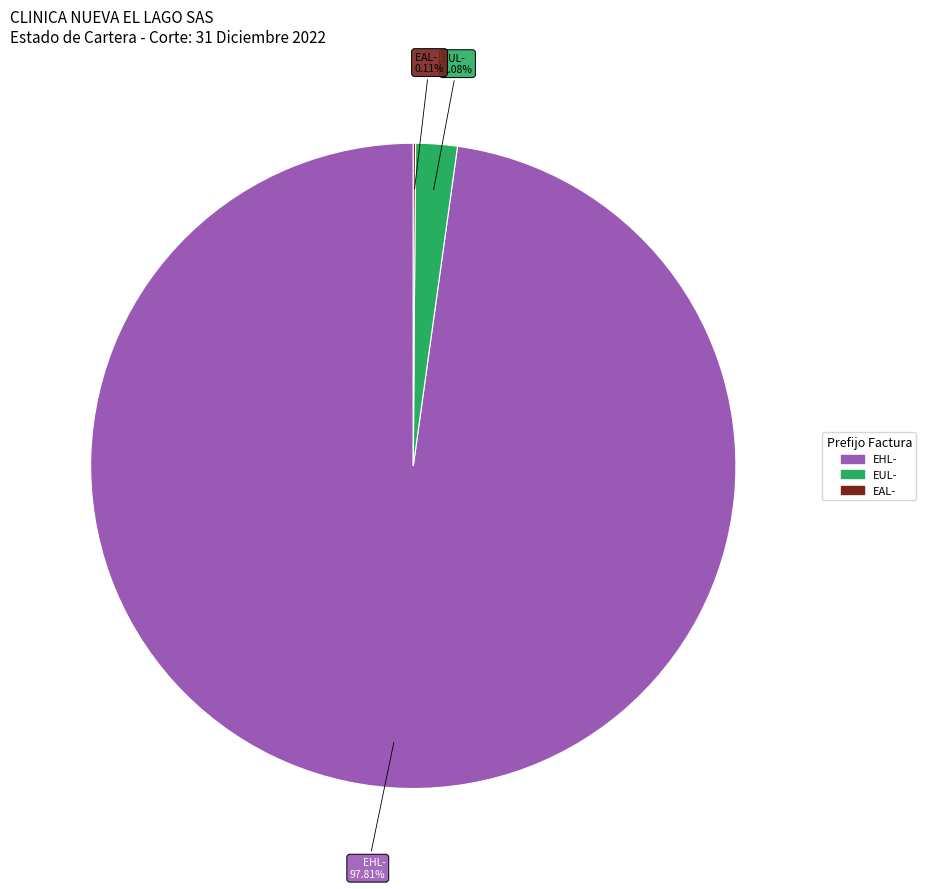

Does any single category account for the majority?

Yes